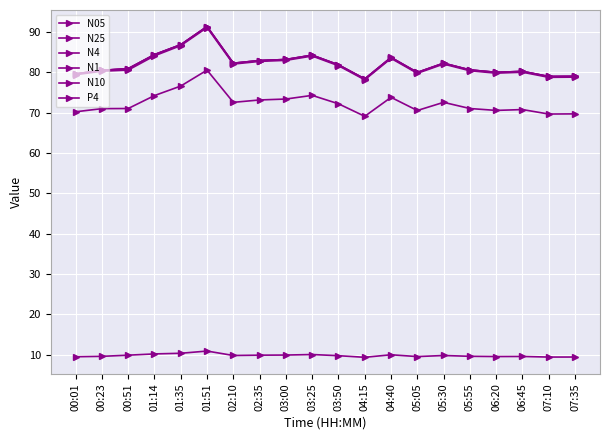

At which label does N4 reach its peak?

01:51